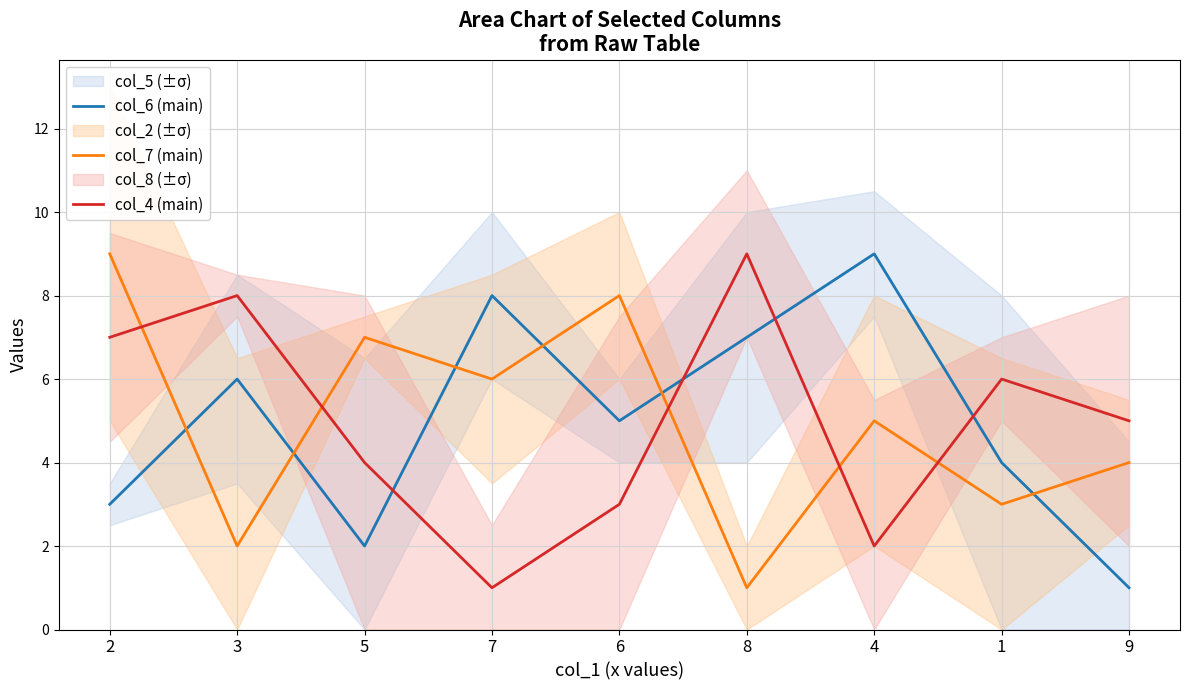

The value of col_7 (main) at 6 is 8. True or false?

True